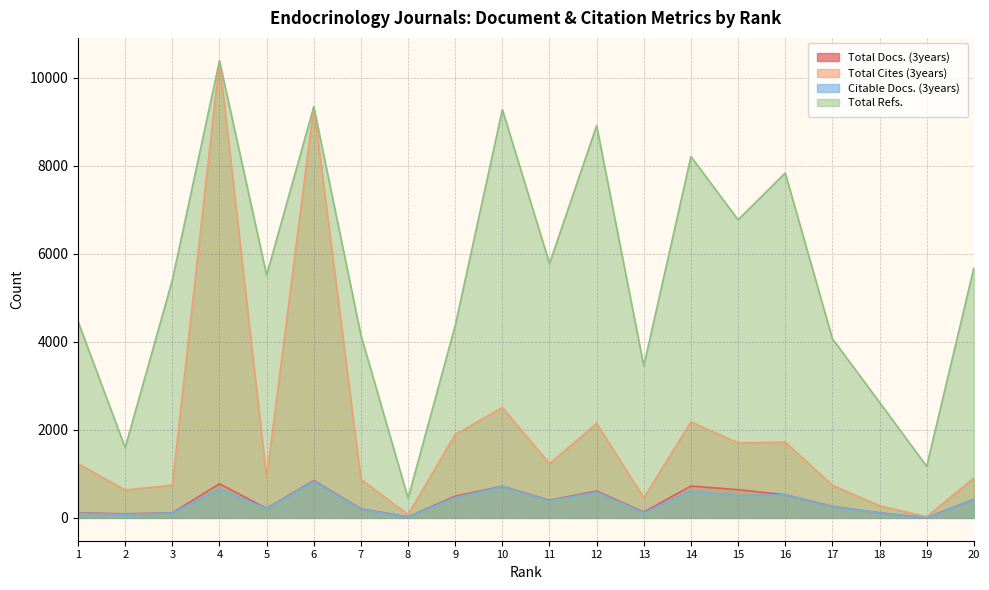

True or false: Total Docs. (3years) and Total Cites (3years) cross at least once.

False